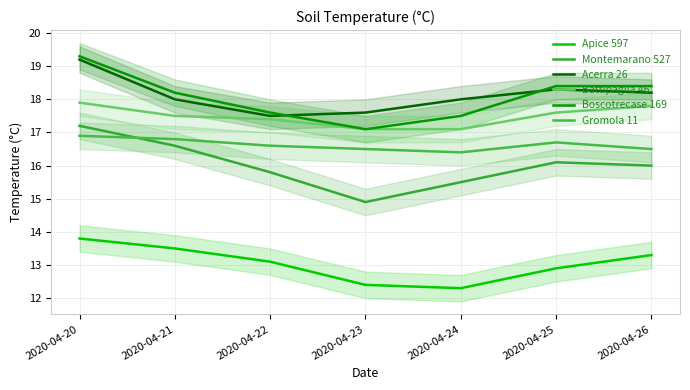

What is the difference between the Acerra 26 values at 2020-04-24 and 2020-04-26?

0.2